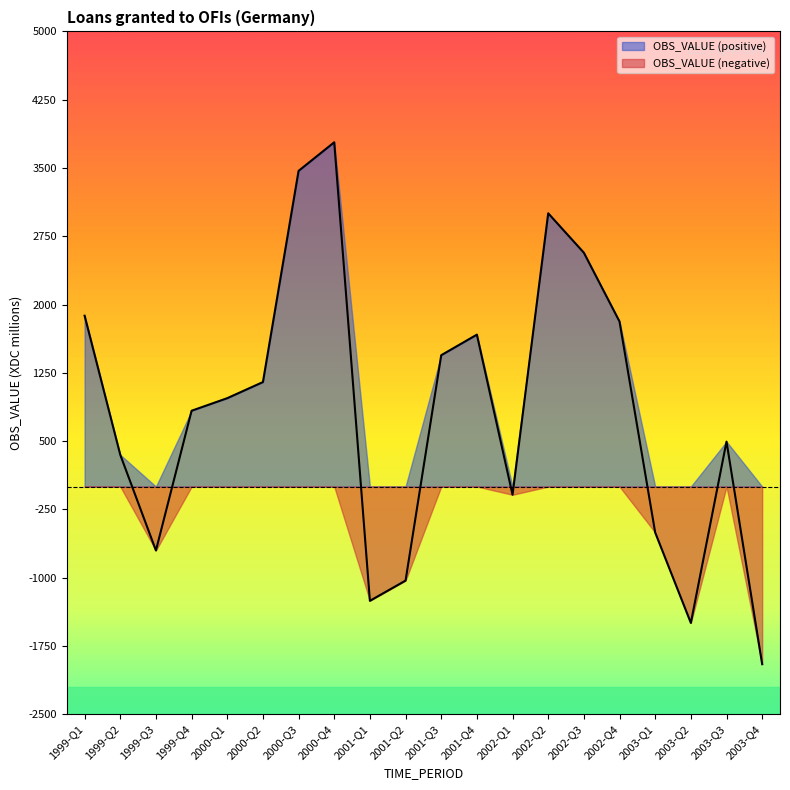

At which label is the value closest to 915?

2000-Q1